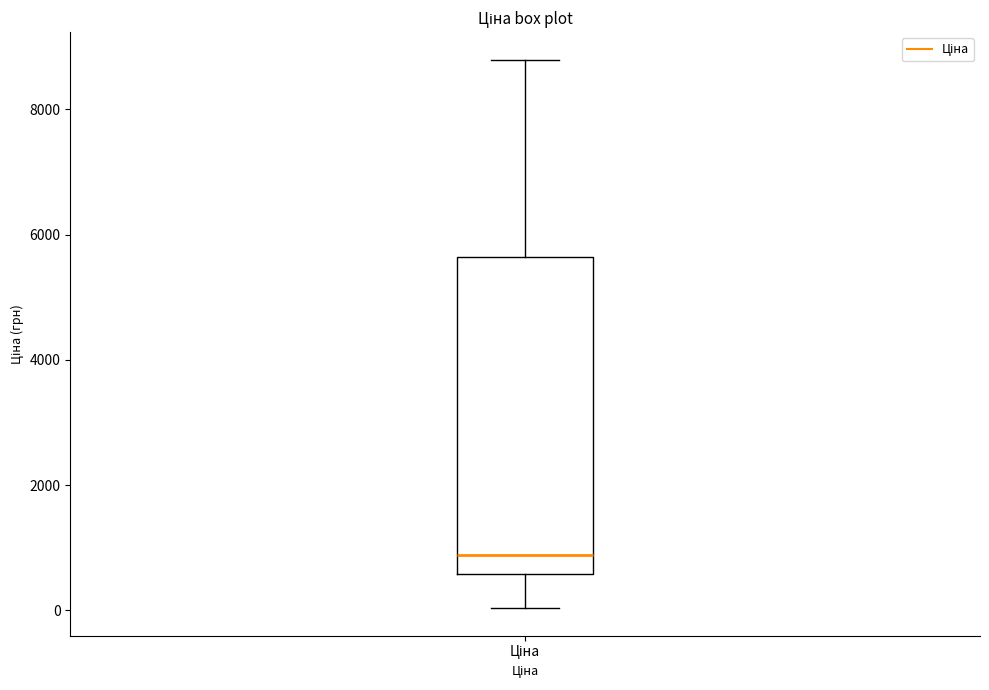

Transcribe this box plot: give where the median line is, the range the box spans, and where the two whiskers end, as read against the y-axis. The values are not printed on the chart, so give them approximately, as read against the axis.

median 800, box 600 to 5600, whiskers 0 to 8800